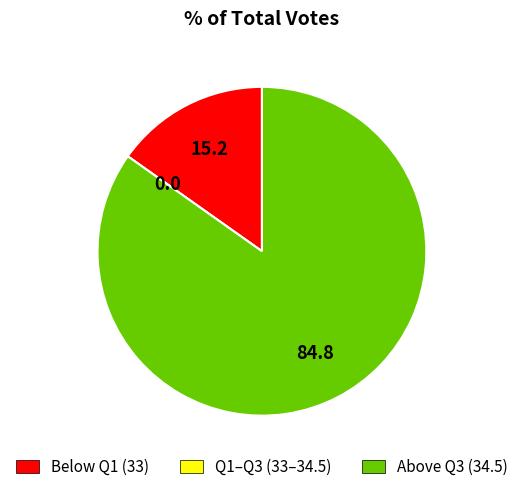

Does any single category account for the majority?

Yes